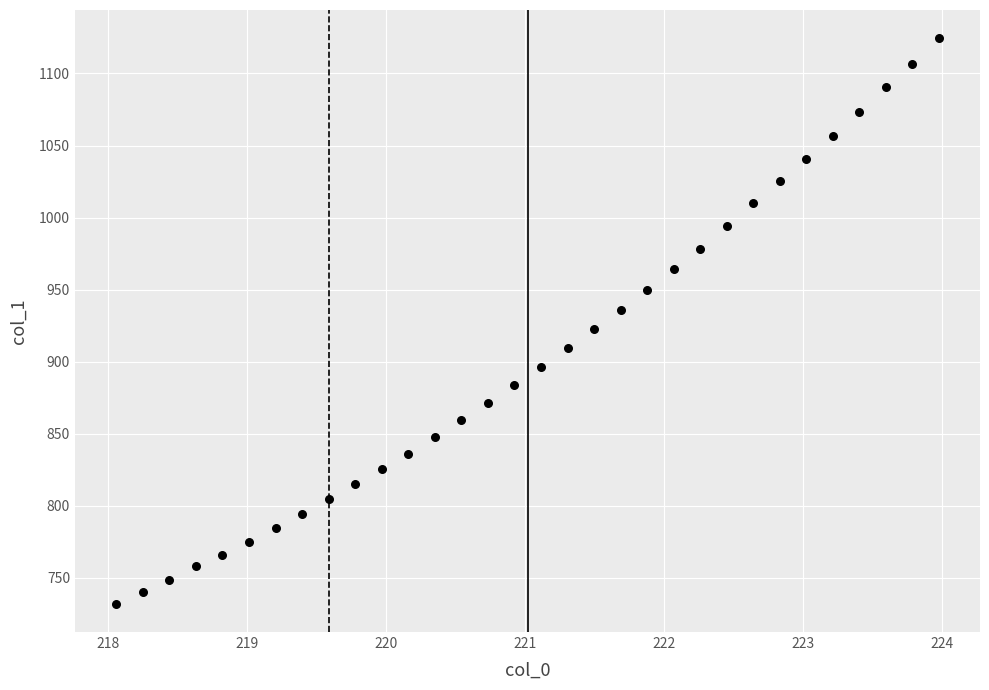

What is the range of Y values (max minus min)?

392.5